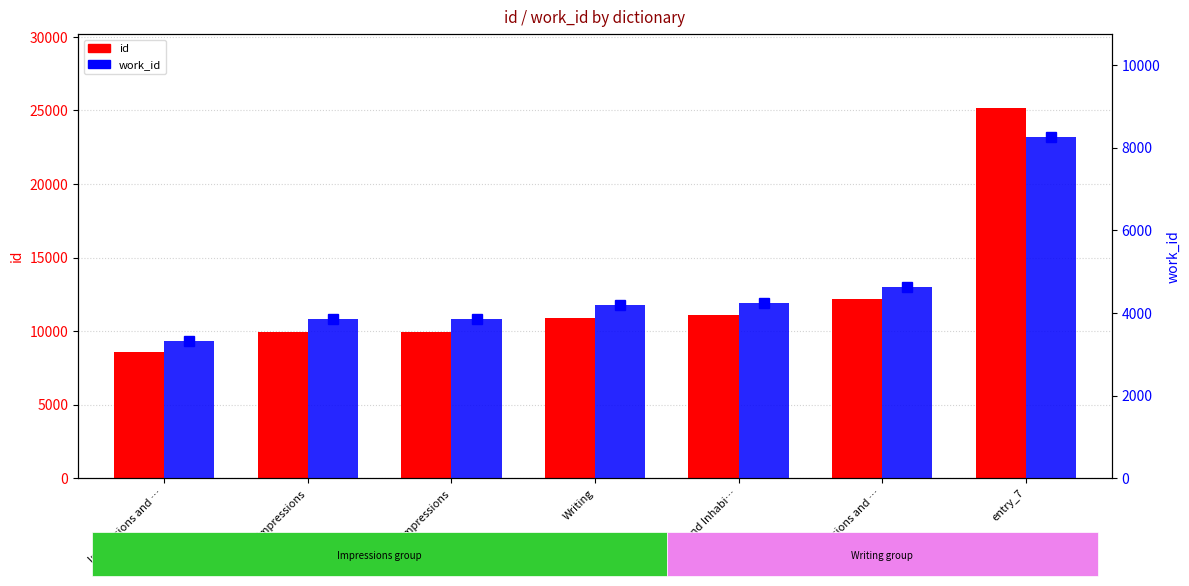

At which label does work_id reach its minimum?

Impressions and …